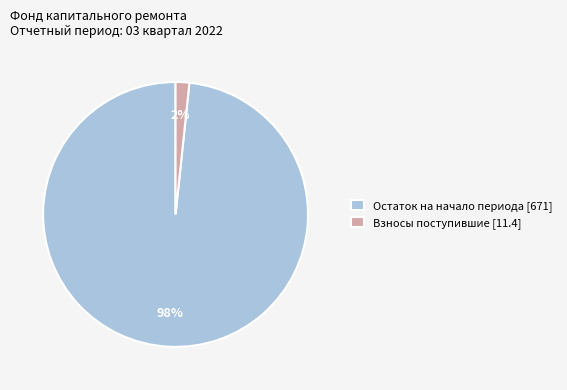

To the nearest percent, what is the combined percentage of Взносы поступившие [11.4] and Остаток на начало периода [671]?

100%